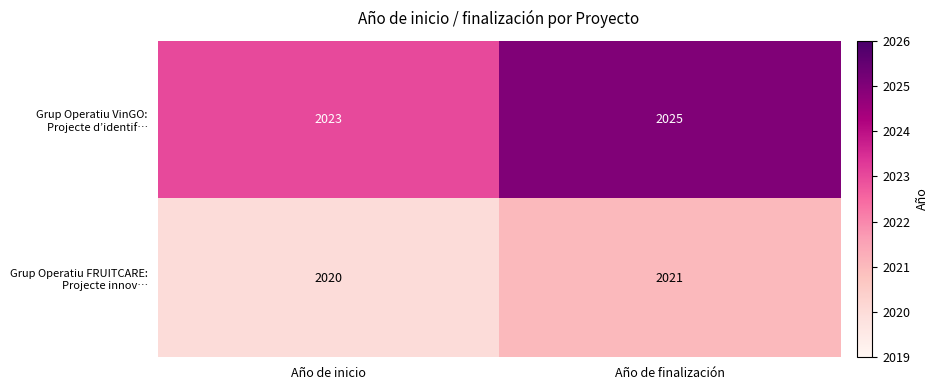

What is the difference between the highest and lowest values at Año de inicio?

3